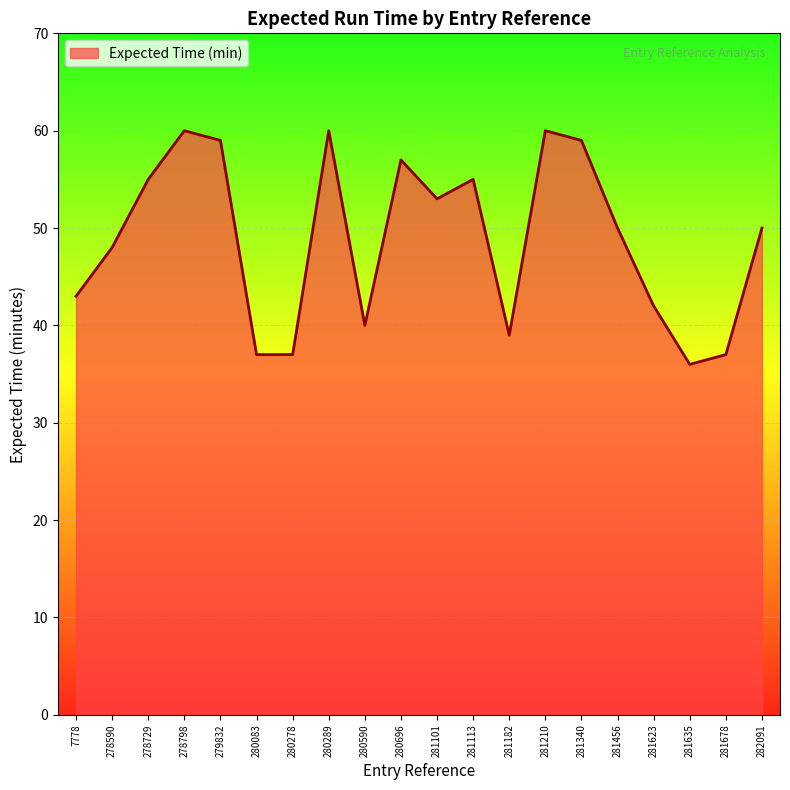

Does the chart display data point markers on the line(s)?

No